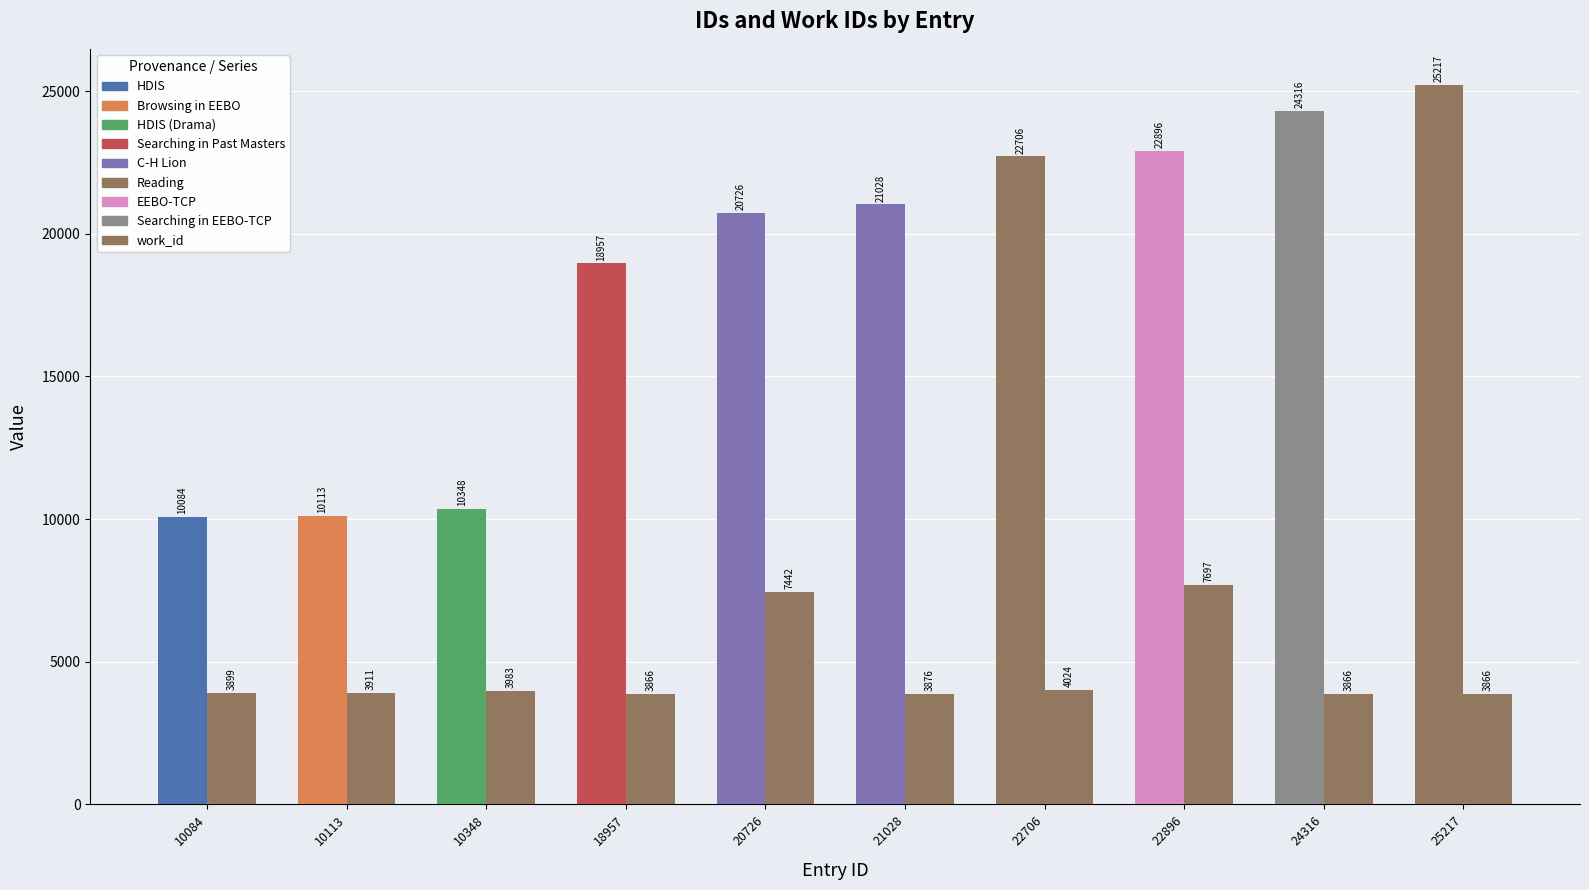

What is the total value across all series at 10113?

14024